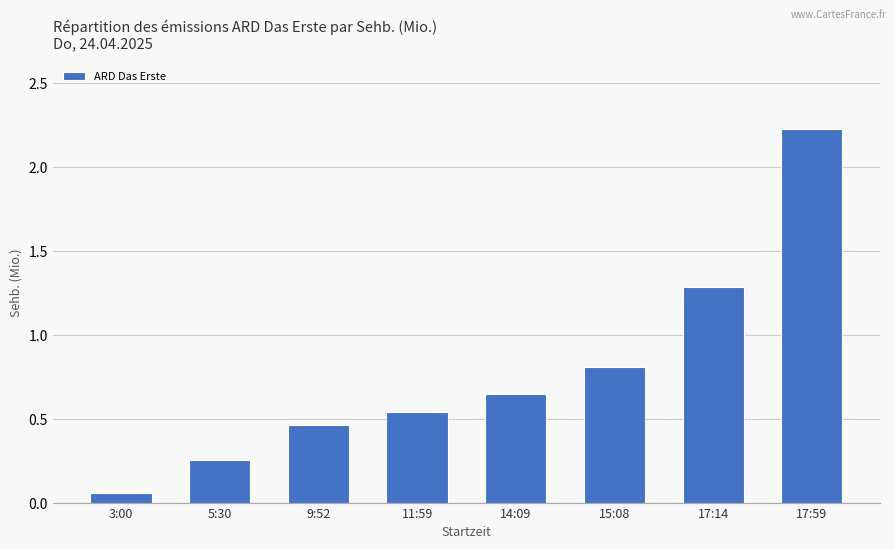

What is the average value?

0.8